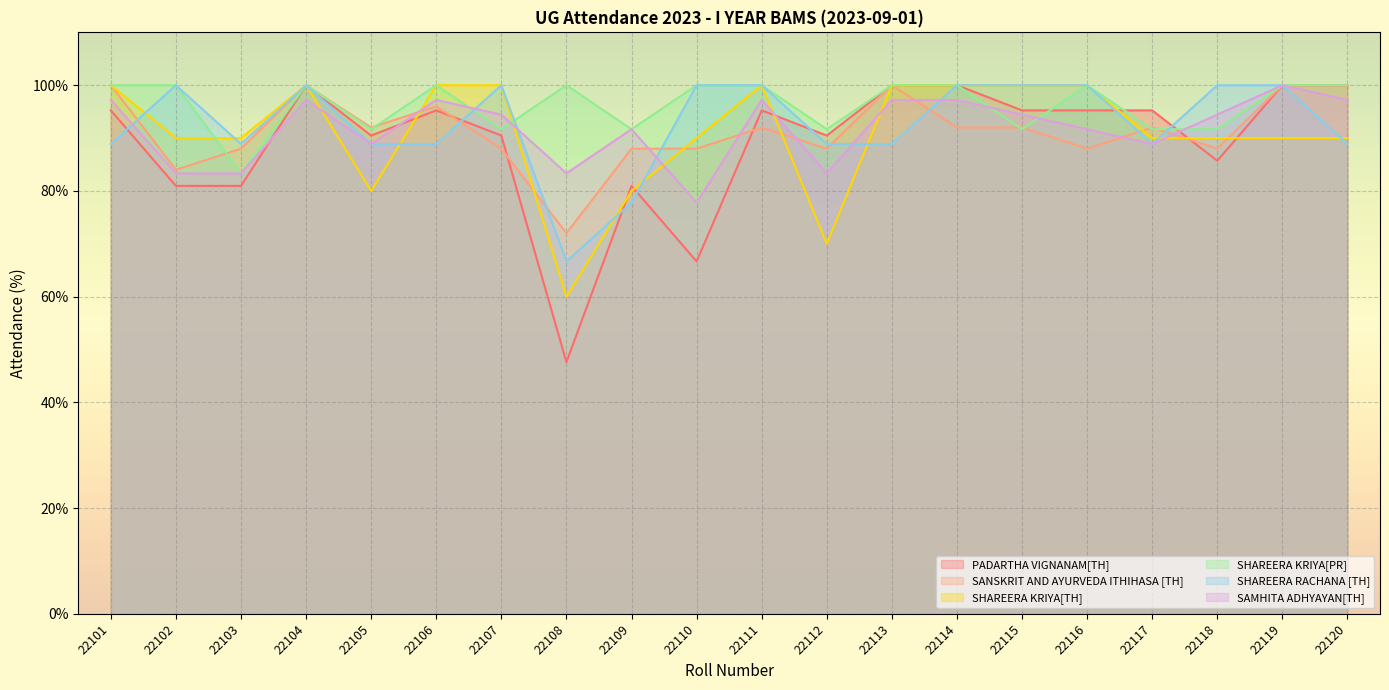

What is the value of the SANSKRIT AND AYURVEDA ITHIHASA [TH] point at the 19th from the left?

100.0